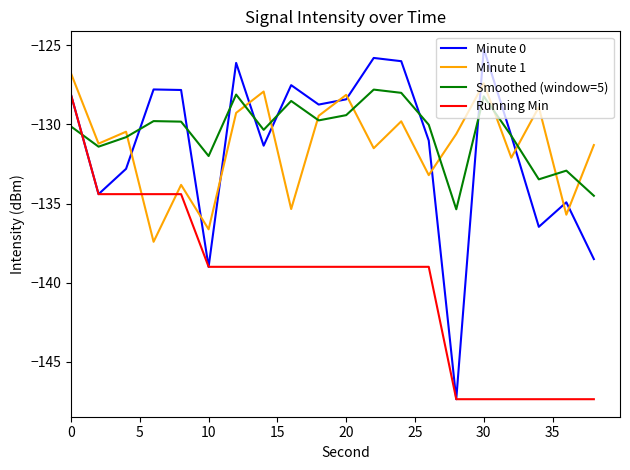

What is the greatest value displayed?

-125.2